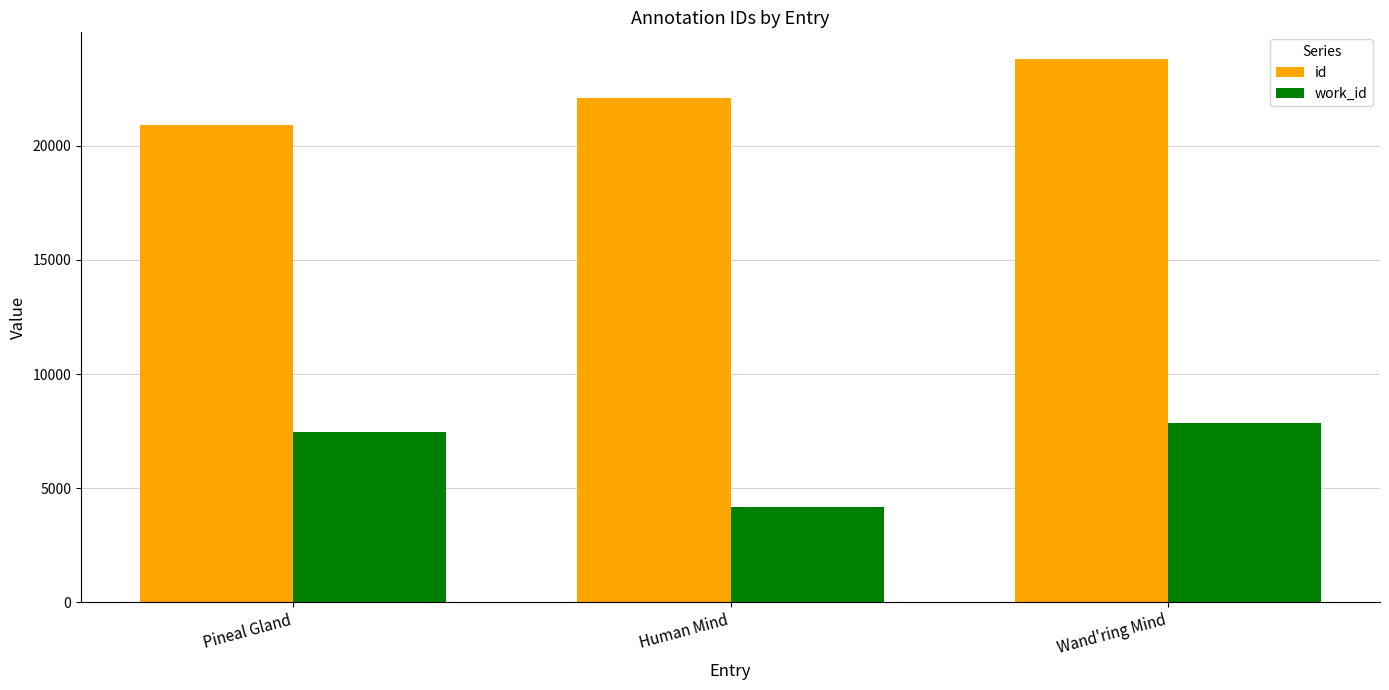

At which category is the sum across all series the highest?

Wand'ring Mind